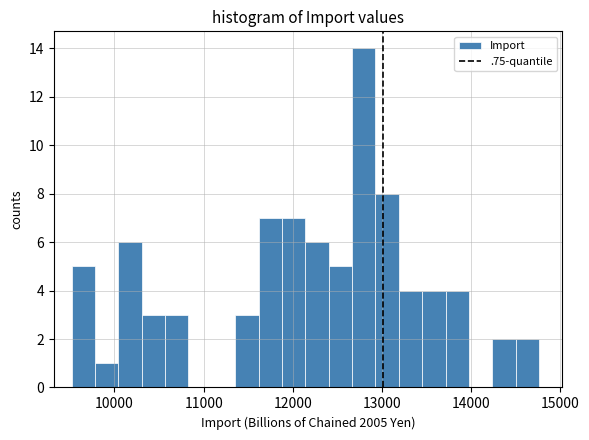

Around what value on the x-axis is the tallest bar? Give the approximate position of its centre, as read against the axis.

12800